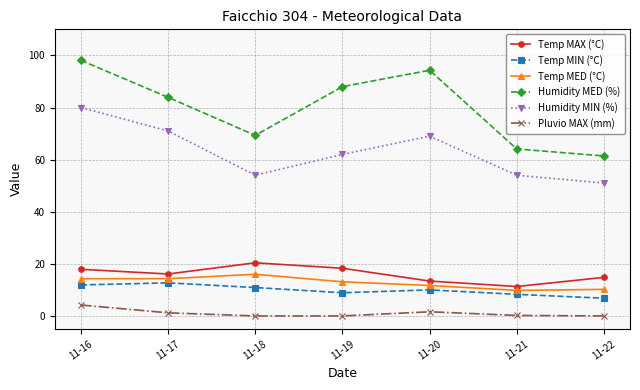

How many interior local valleys does the Temp MIN (°C) series have?

1